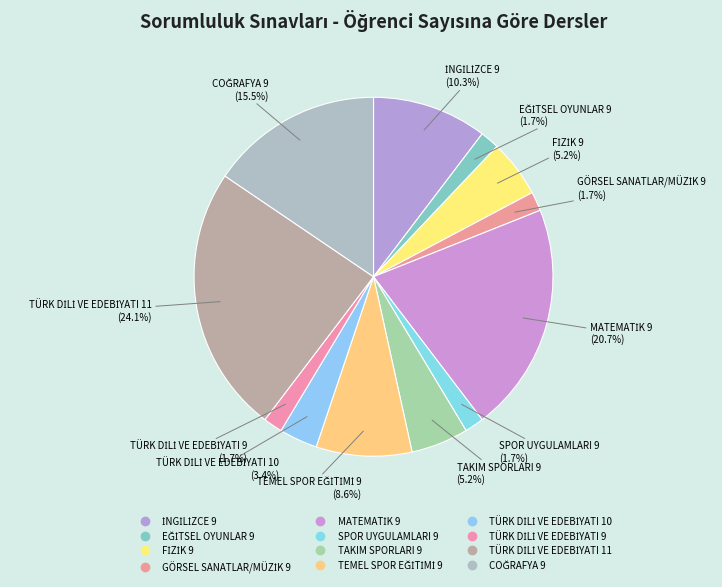

To the nearest percent, what percentage of the pie is MATEMATİK 9?

21%